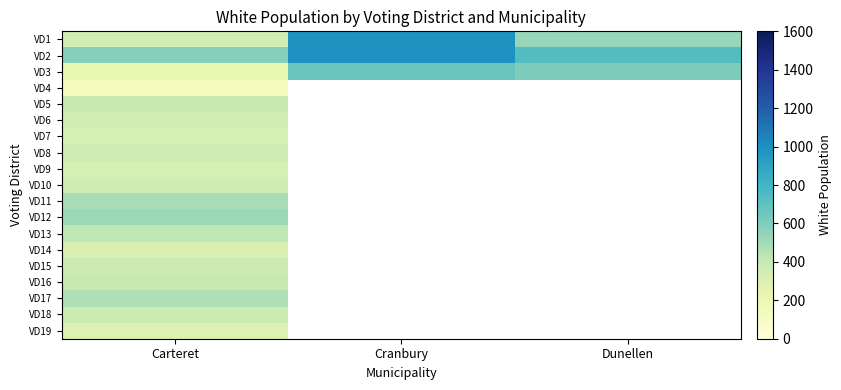

Where is VD7 nearest to the value 324?

Carteret